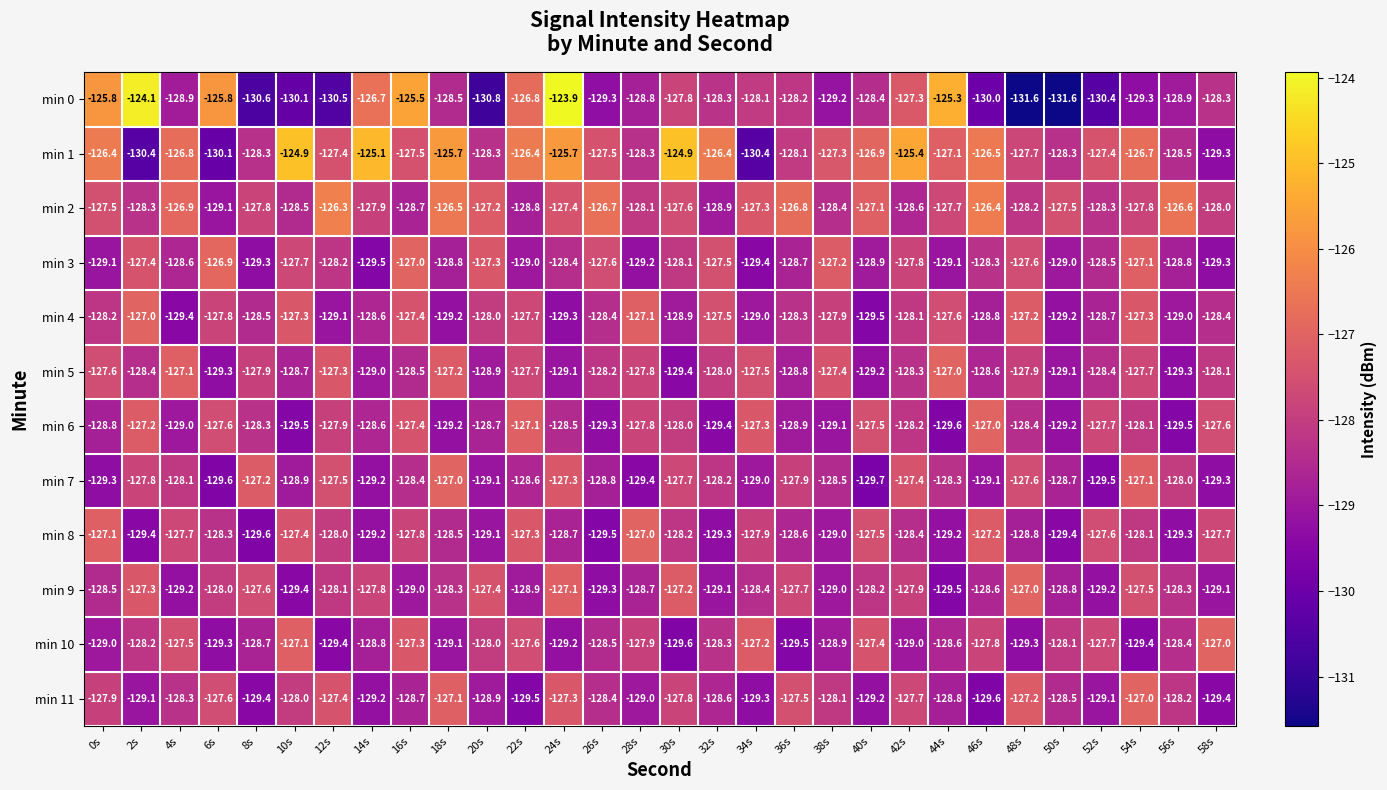

What is the maximum value shown in the chart?

-123.9